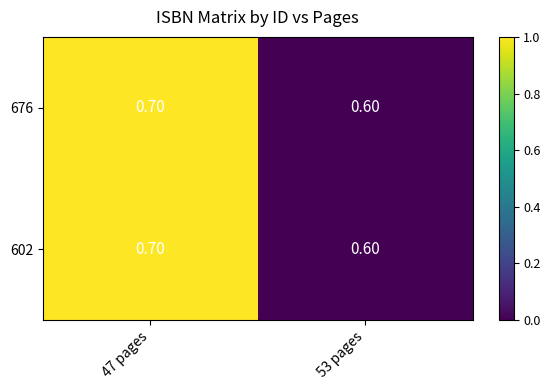

At which category is the sum across all series the highest?

47 pages